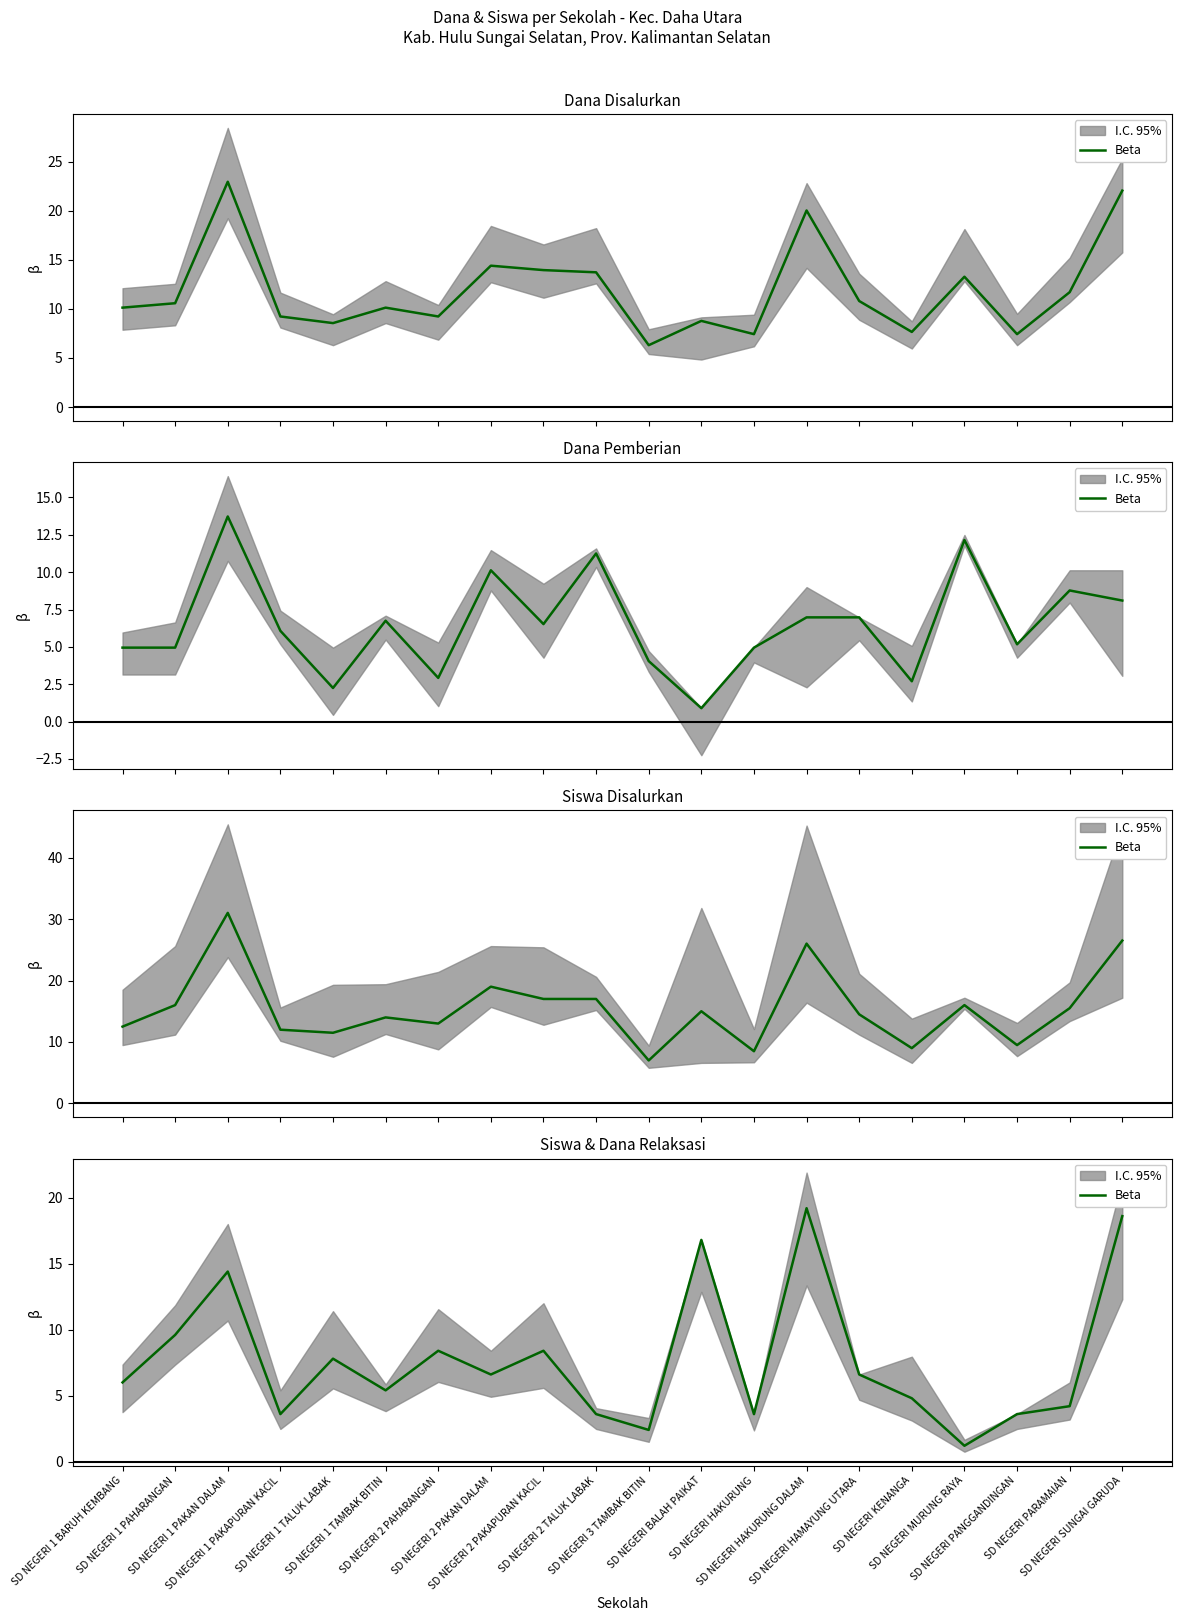

How many interior local peaks (higher than both neighbors) does the data have?

6